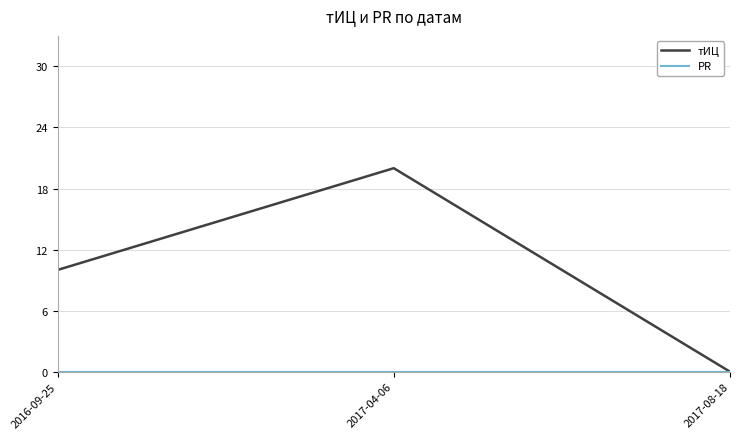

True or false: тИЦ has a value of 34 at 2017-04-06.

False